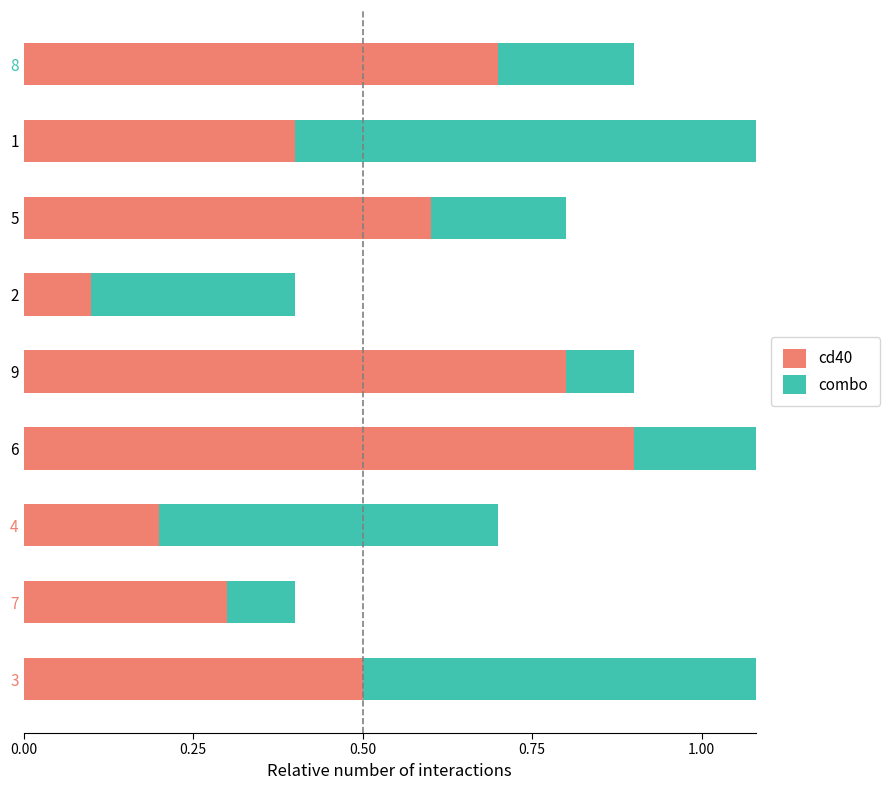

How many bars are there in total?

18